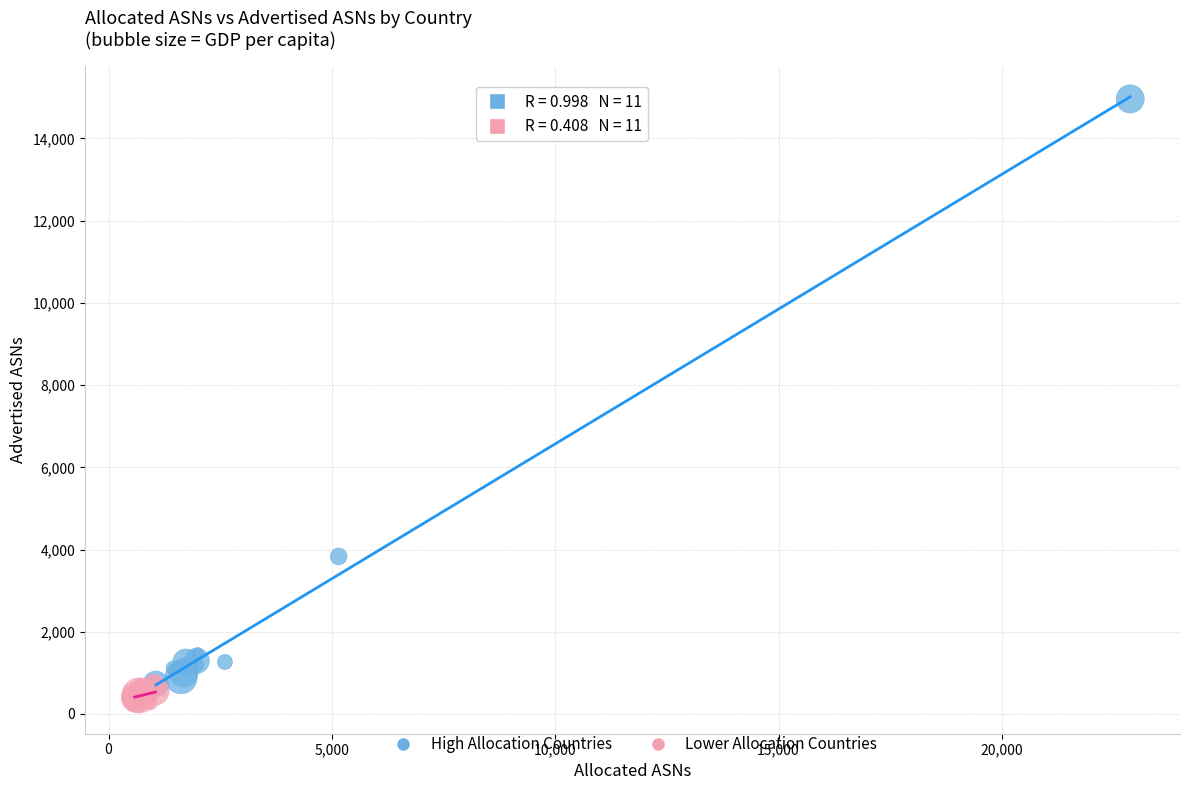

Which series has the widest spread of Y values?

High Allocation Countries